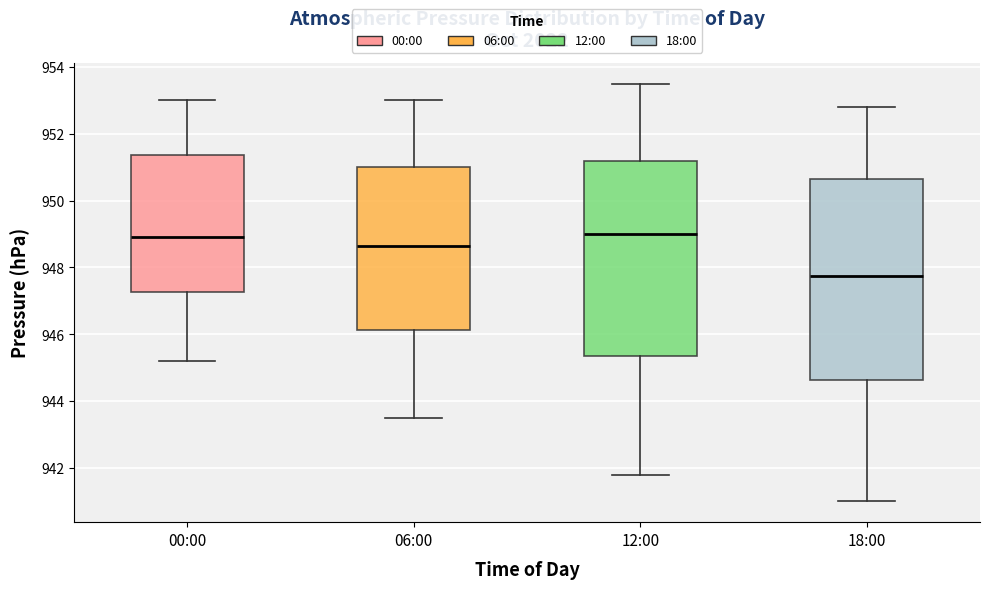

Where does the upper whisker of the box for 06:00 end on the y-axis? The values are not printed on the chart, so give them approximately, as read against the axis.

953.0